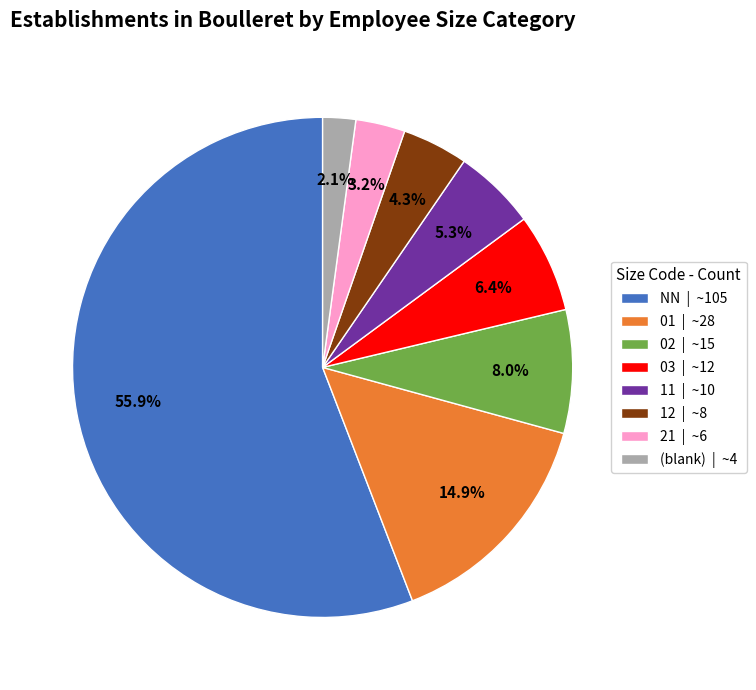

What is the smallest slice in the pie chart?

(blank) | ~4